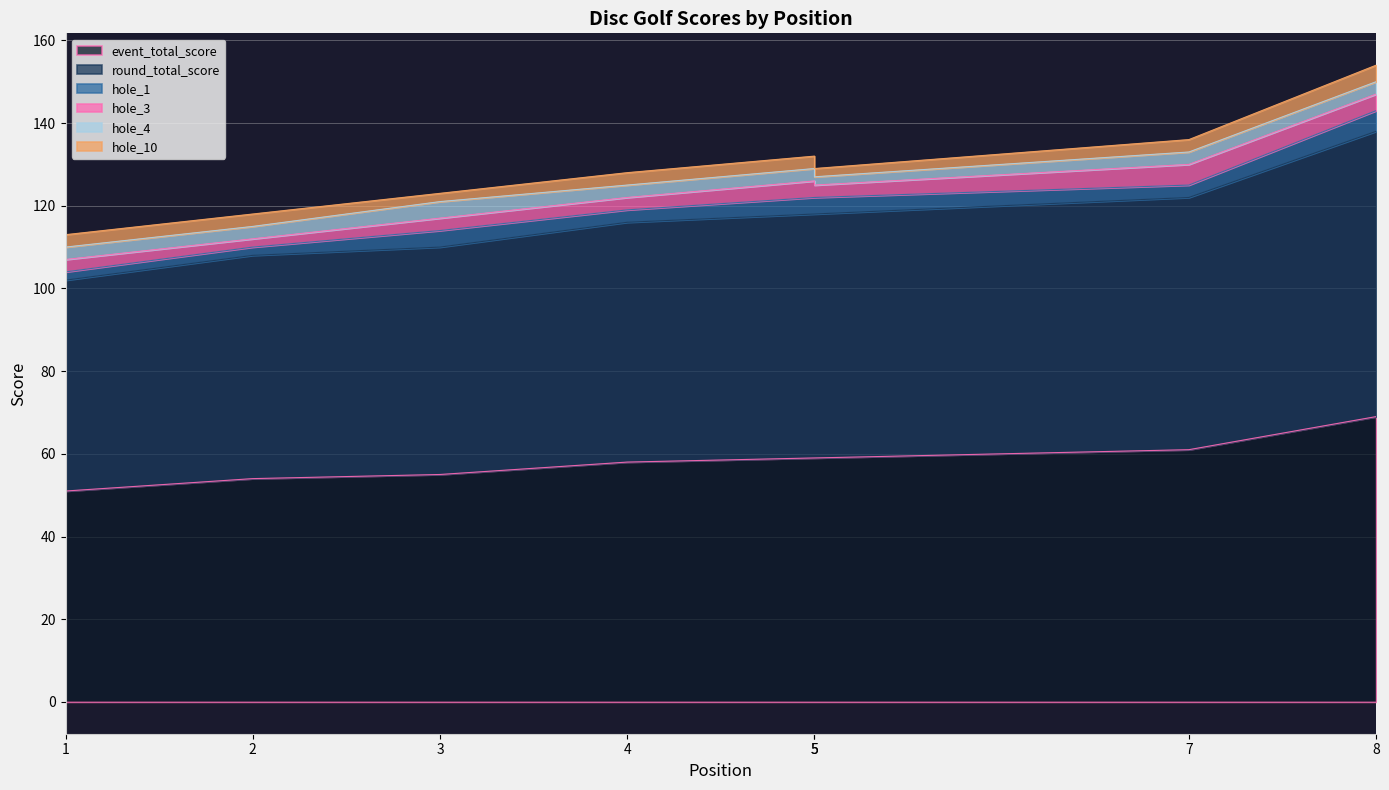

How many data points does each series have?

8